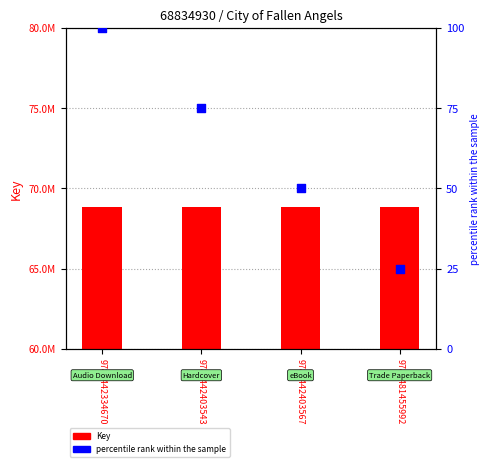

Which series reaches the minimum Y coordinate?

percentile rank within the sample